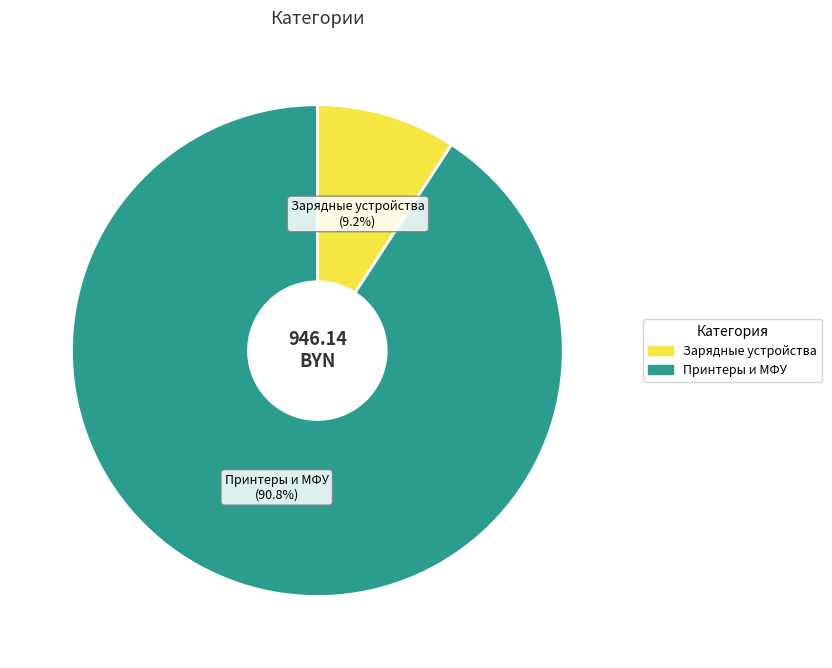

Which category accounts for the majority?

Принтеры и МФУ